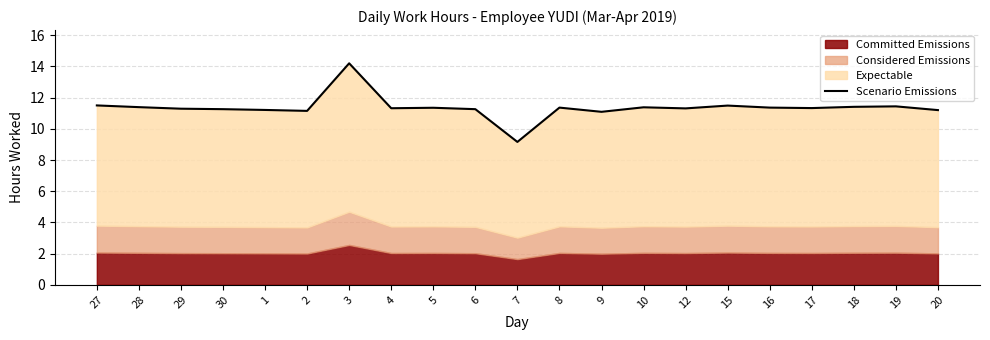

Reading left to right, extract all data points from this chart.

27=11.5	28=11.4	29=11.3	30=11.3	1=11.2	2=11.2	3=14.2	4=11.3	5=11.3	6=11.3	7=9.2	8=11.4	9=11.1	10=11.4	12=11.3	15=11.5	16=11.4	17=11.3	18=11.4	19=11.4	20=11.2